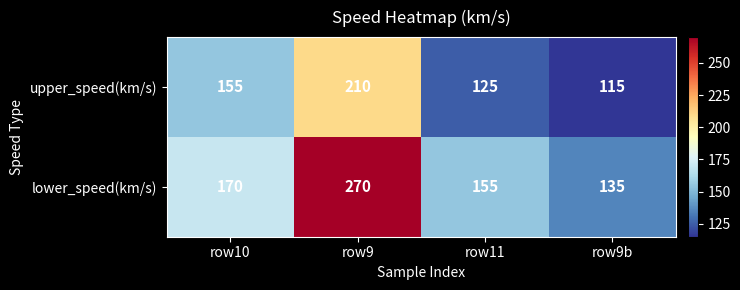

At which label does upper_speed(km/s) reach its minimum?

row9b